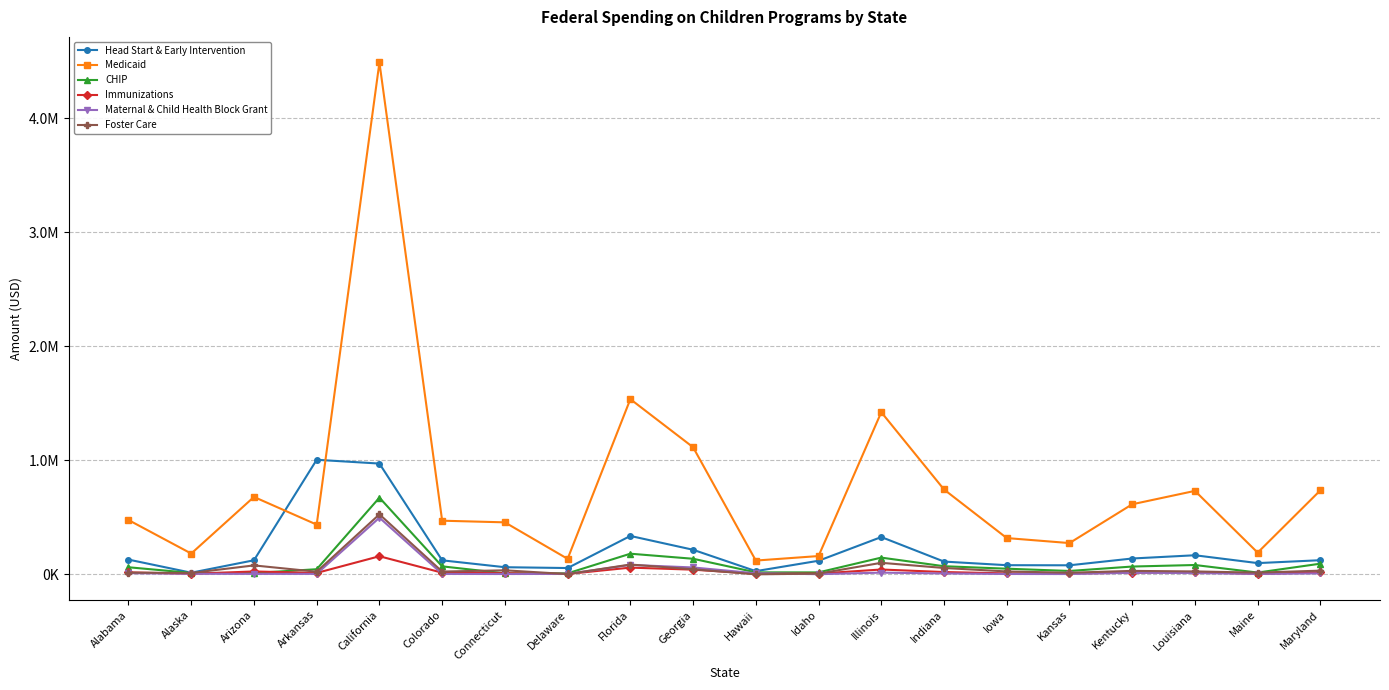

Where is the first local minimum for Medicaid?

Alaska